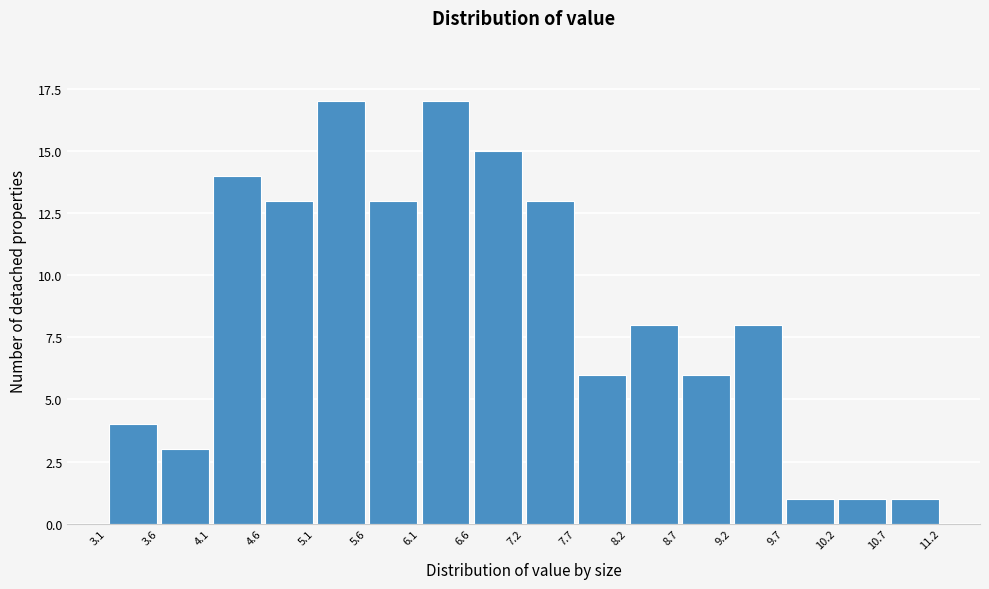

Reading left to right, transcribe this chart: for each bar, give the range it covers on the x-axis and its height. The values are not printed on the chart, so give them approximately, as read against the axis.

3.1 to 3.6: 4
3.6 to 4.1: 3
4.1 to 4.6: 14
4.6 to 5.1: 13
5.1 to 5.6: 17
5.6 to 6.1: 13
6.1 to 6.6: 17
6.6 to 7.2: 15
7.2 to 7.7: 13
7.7 to 8.2: 6
8.2 to 8.7: 8
8.7 to 9.2: 6
9.2 to 9.7: 8
9.7 to 10.2: 1
10.2 to 10.7: 1
10.7 to 11.2: 1